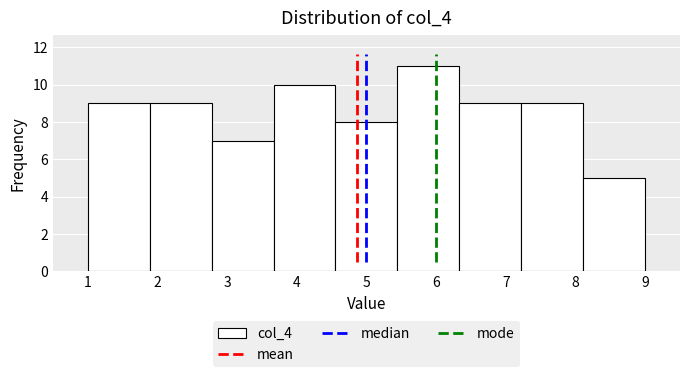

What is the height of the bar covering 4.6 to 5.4 on the x-axis? Neither the bar edges nor the heights are printed on the chart, so give them approximately, as read against the axes.

8